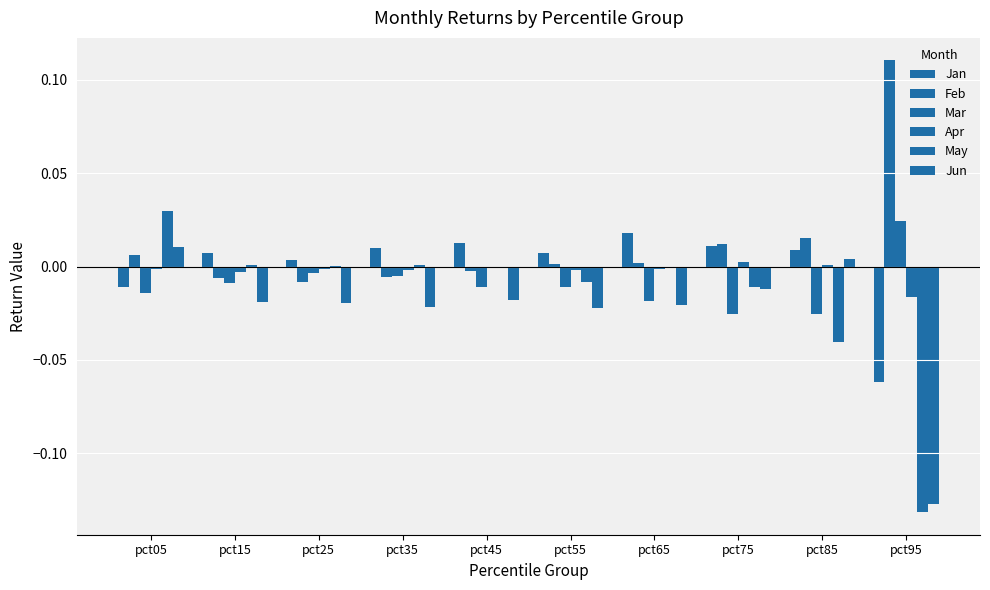

Rank the categories by May value from highest to lowest.

pct05, pct15, pct35, pct25, pct45, pct65, pct55, pct75, pct85, pct95